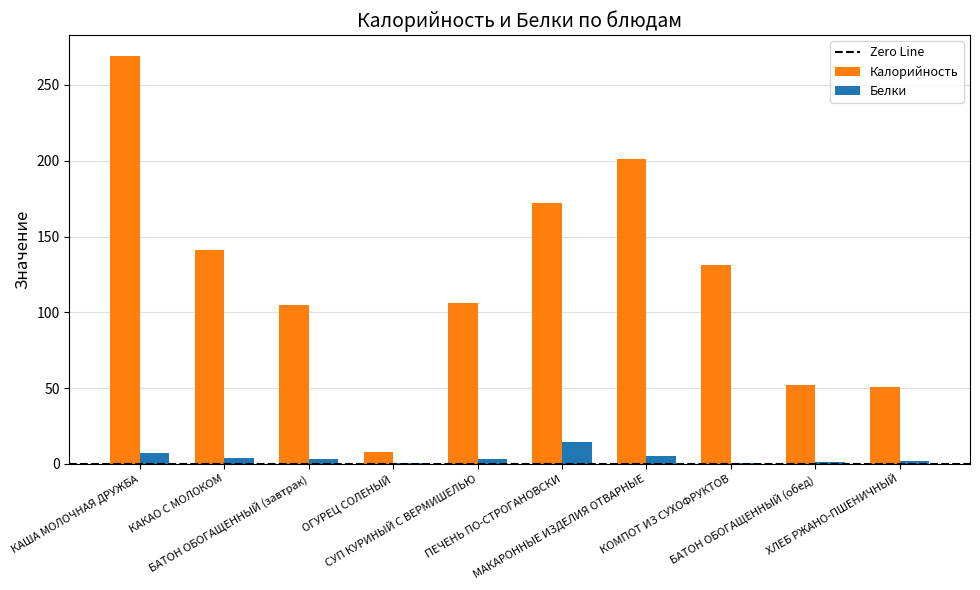

Which series has the widest spread of values?

Калорийность